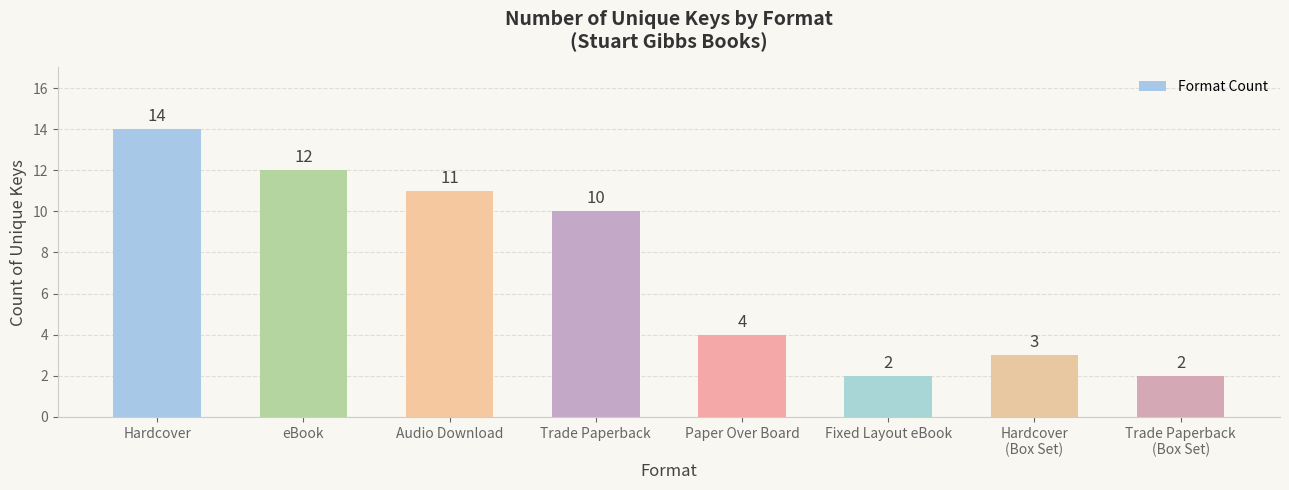

Where does the data first go above 10?

Hardcover